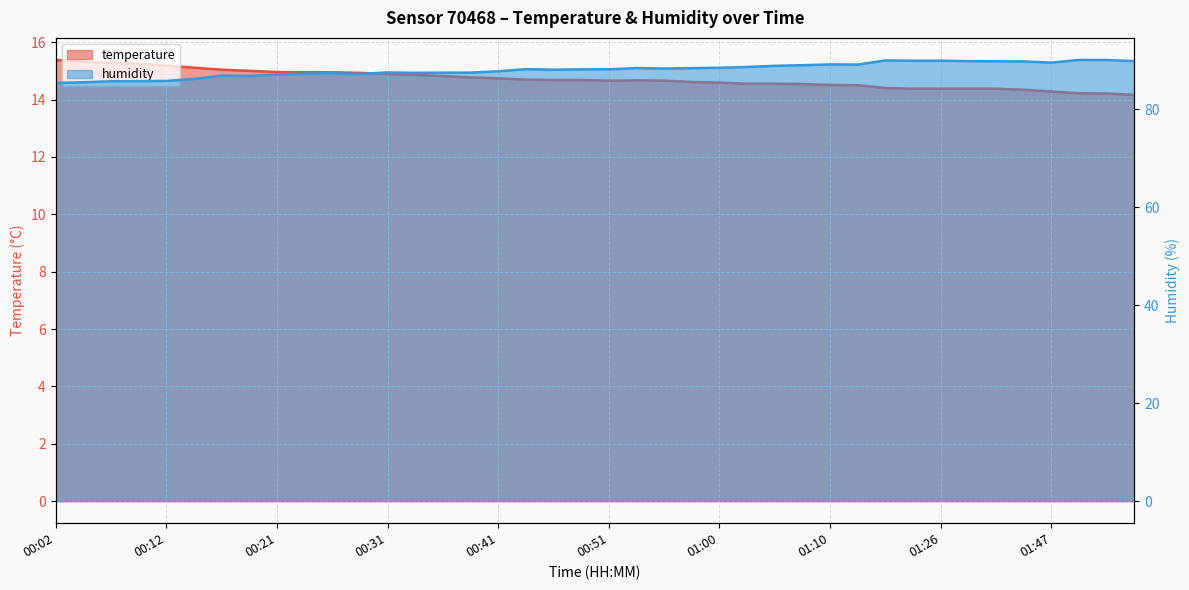

What is the average value of the temperature series?

14.7